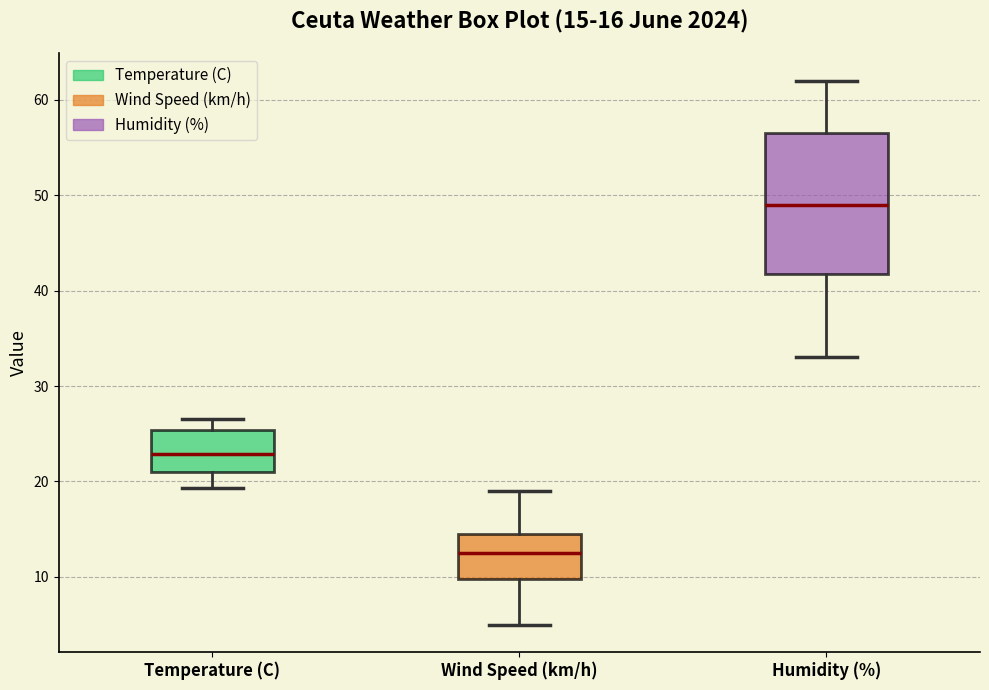

Comparing the boxes themselves (not the whiskers), which one is the tallest?

Humidity (%)